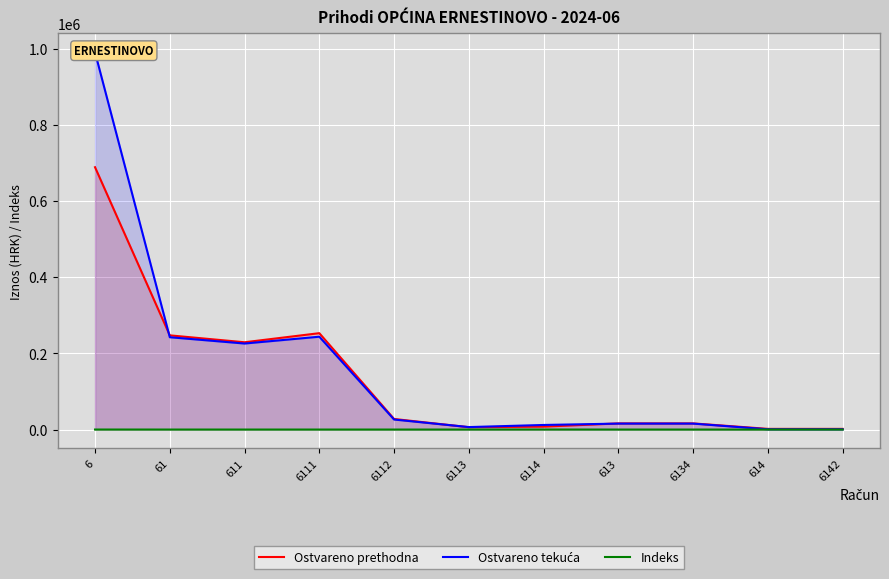

Reading left to right, transcribe all the data shown in this chart.

Ostvareno prethodna: 688991.0	247462.9	229329.0	253180.2	27888.2	6272.2	7729.1	16254.9	16254.9	1879.0	1879.0
Ostvareno tekuća: 990725.2	242541.3	225992.4	243902.8	26437.5	6576.6	12116.4	15732.5	15732.5	816.4	816.4
Indeks: 143.8	98.0	98.5	96.3	94.8	104.8	156.8	96.8	96.8	43.5	43.5